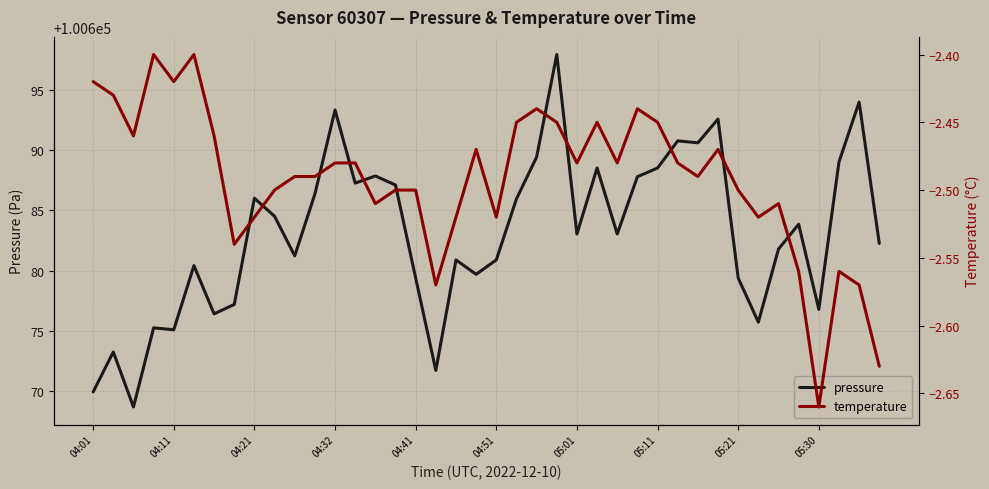

The value of pressure at 04:01 is 100669.9. True or false?

True